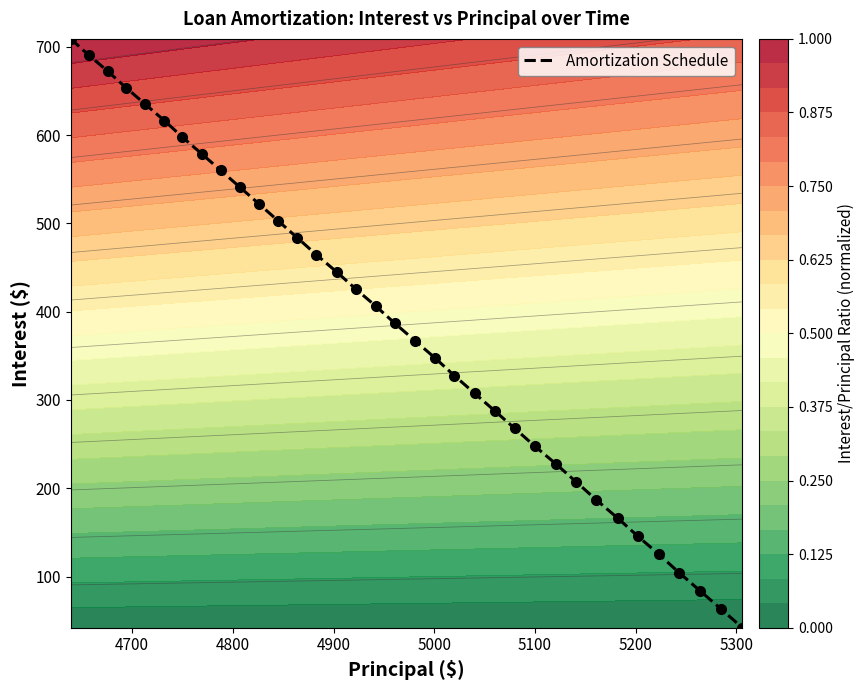

What is the highest value of the Amortization Schedule series?

709.0